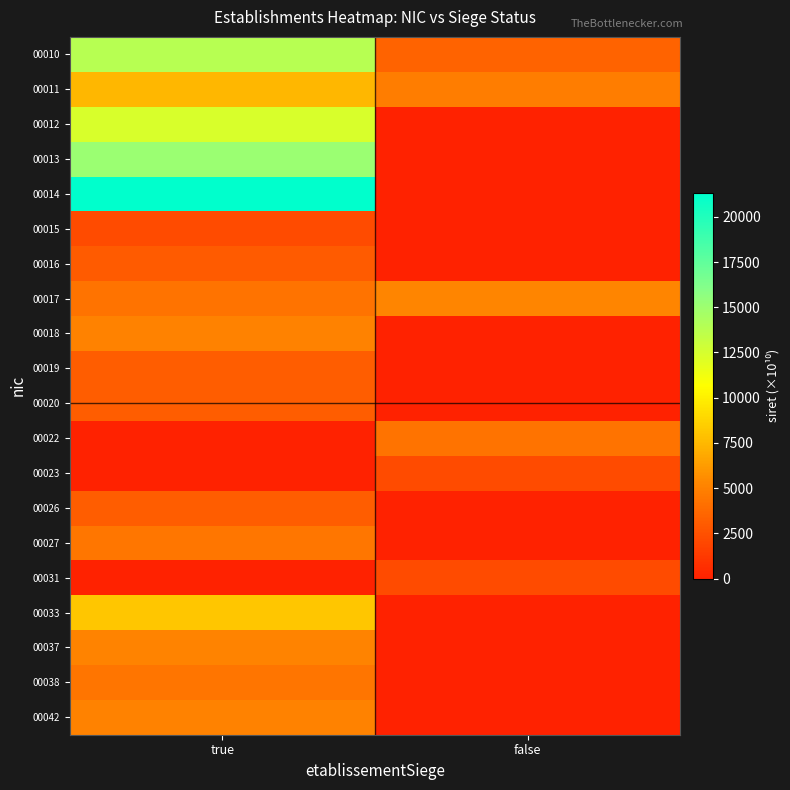

At how many categories does at least one series exceed 19380?

1